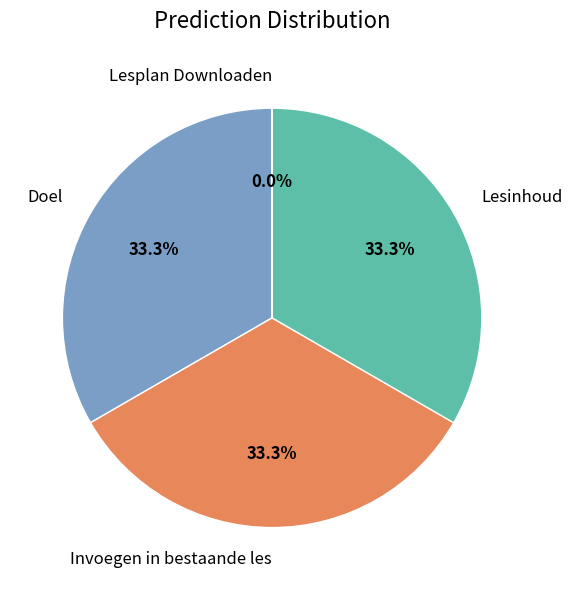

What percentage is NOT represented by Lesinhoud?

66.7%